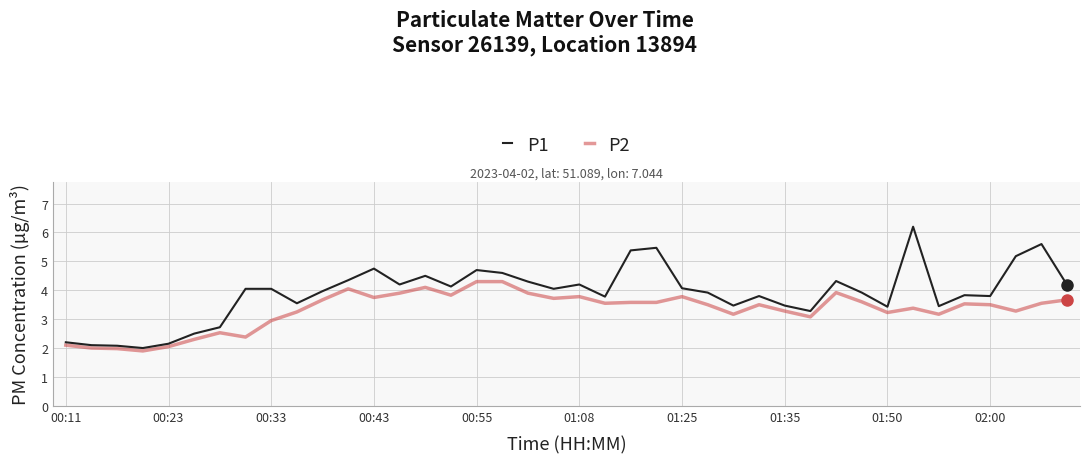

What is the minimum value for P1?

2.0